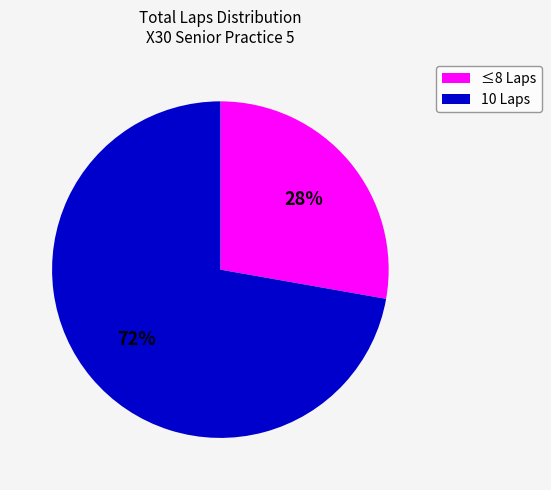

What is the smallest slice in the pie chart?

≤8 Laps